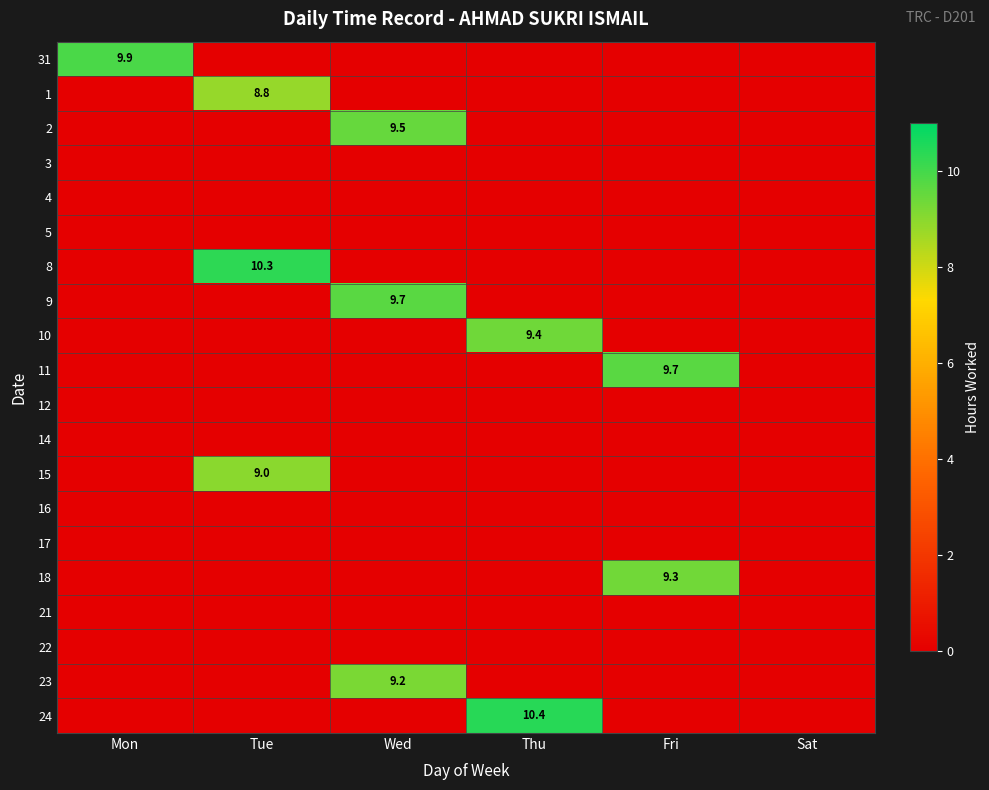

True or false: 1 has a value of 3.7 at Tue.

False